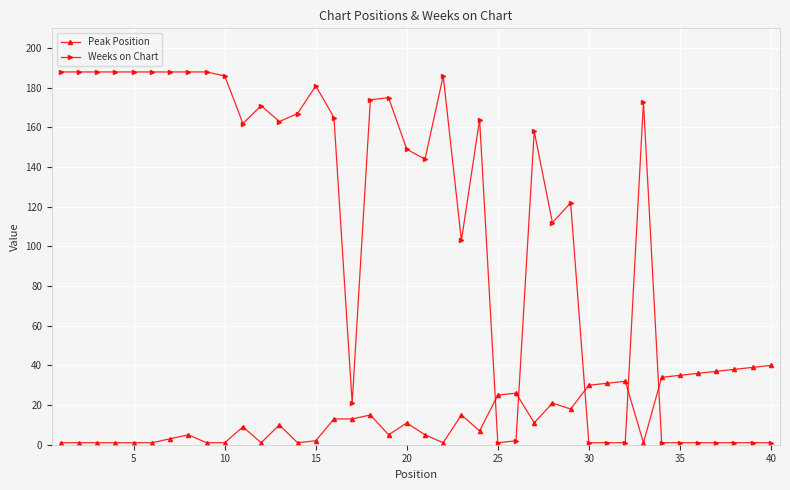

What is the value of the Weeks on Chart point at the 18th from the left?

174